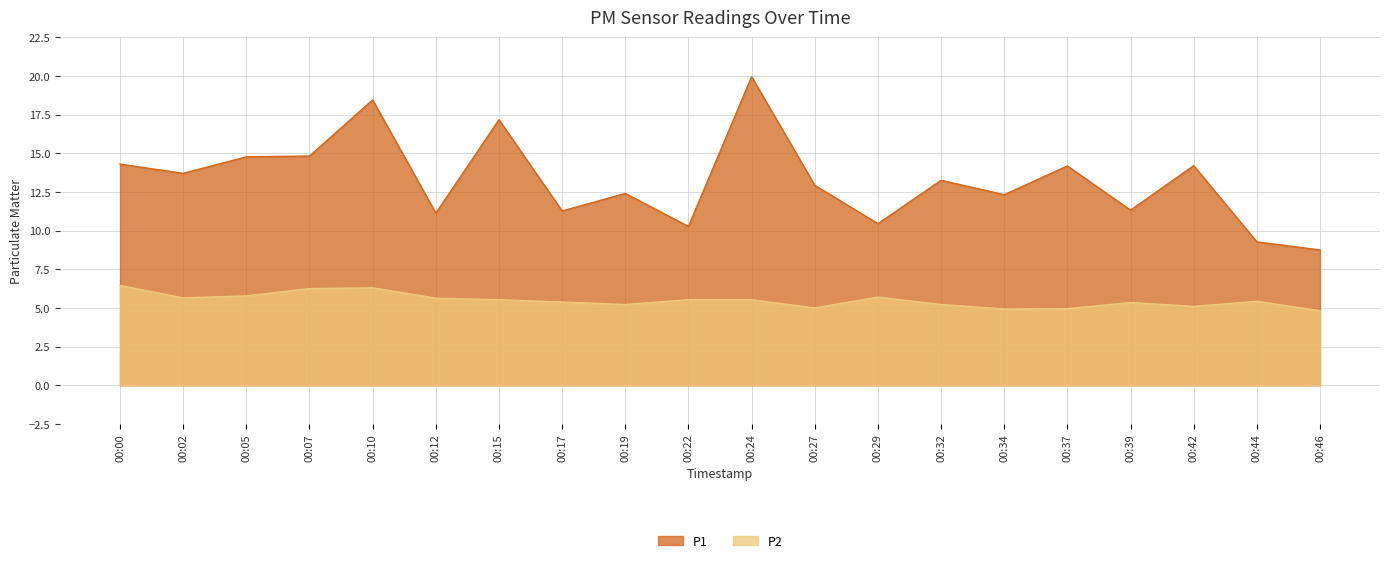

True or false: P1 and P2 intersect in this chart.

False